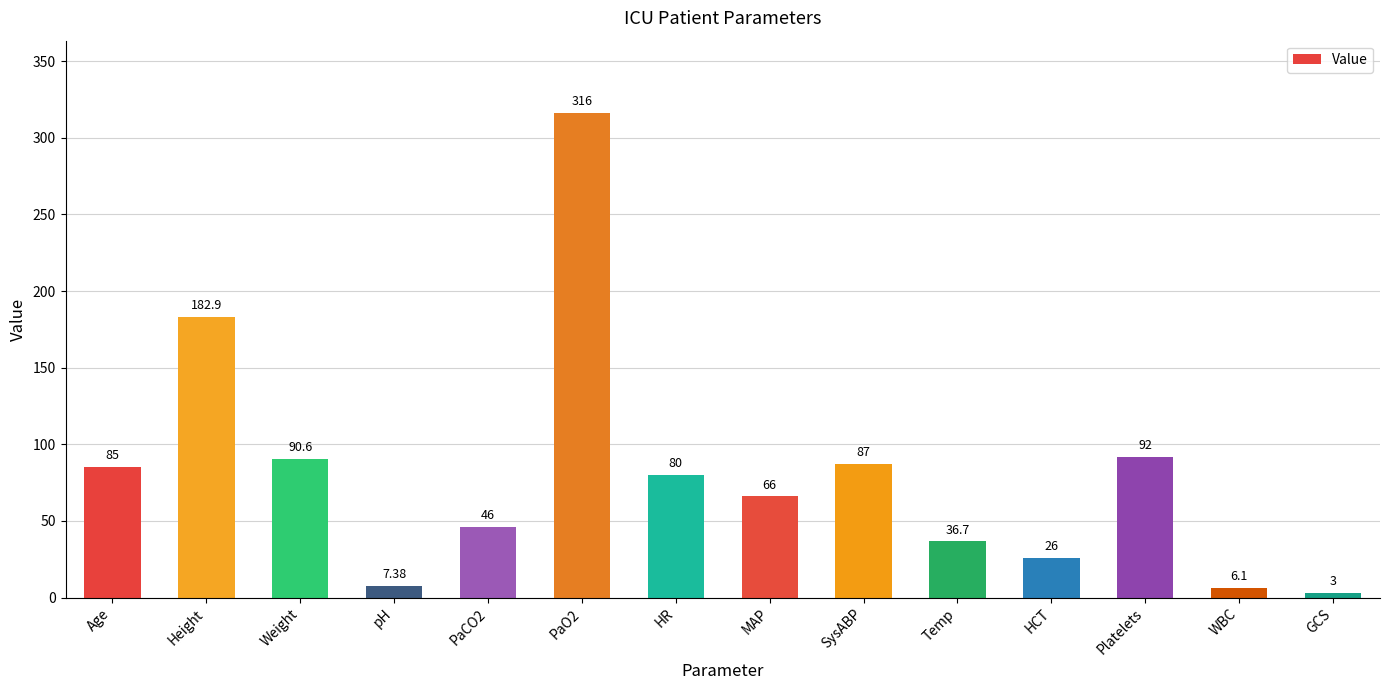

What is the difference between the values at PaO2 and HR?

236.0